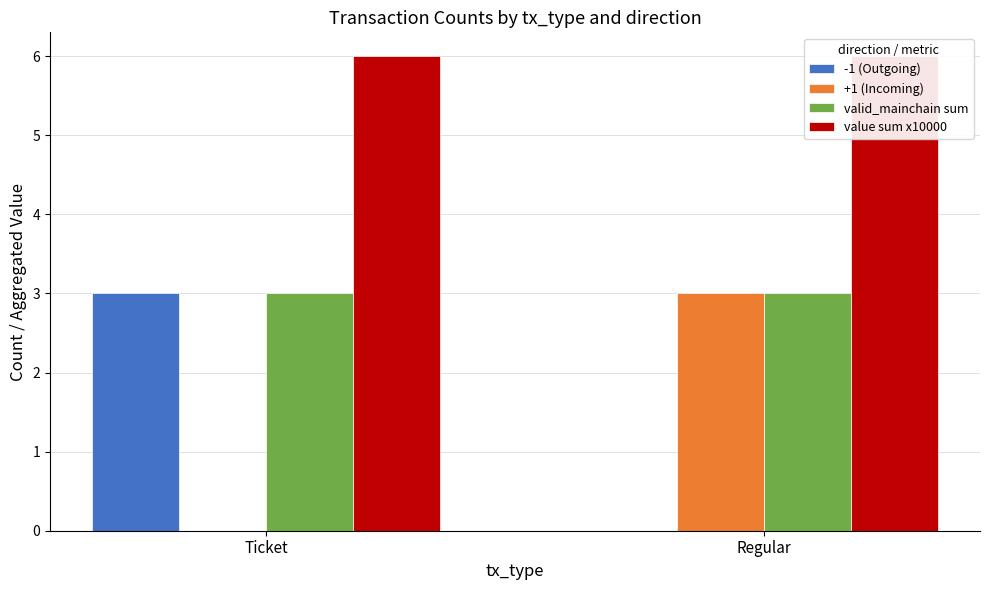

Which has a higher value, Regular or Ticket?

Ticket